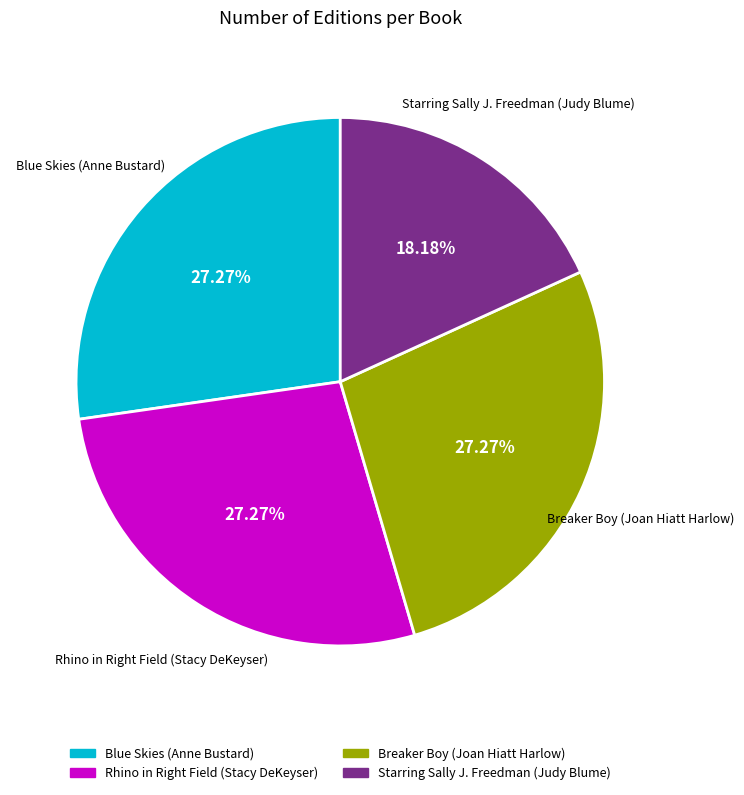

To the nearest percent, what portion does Blue Skies (Anne Bustard) represent?

27%